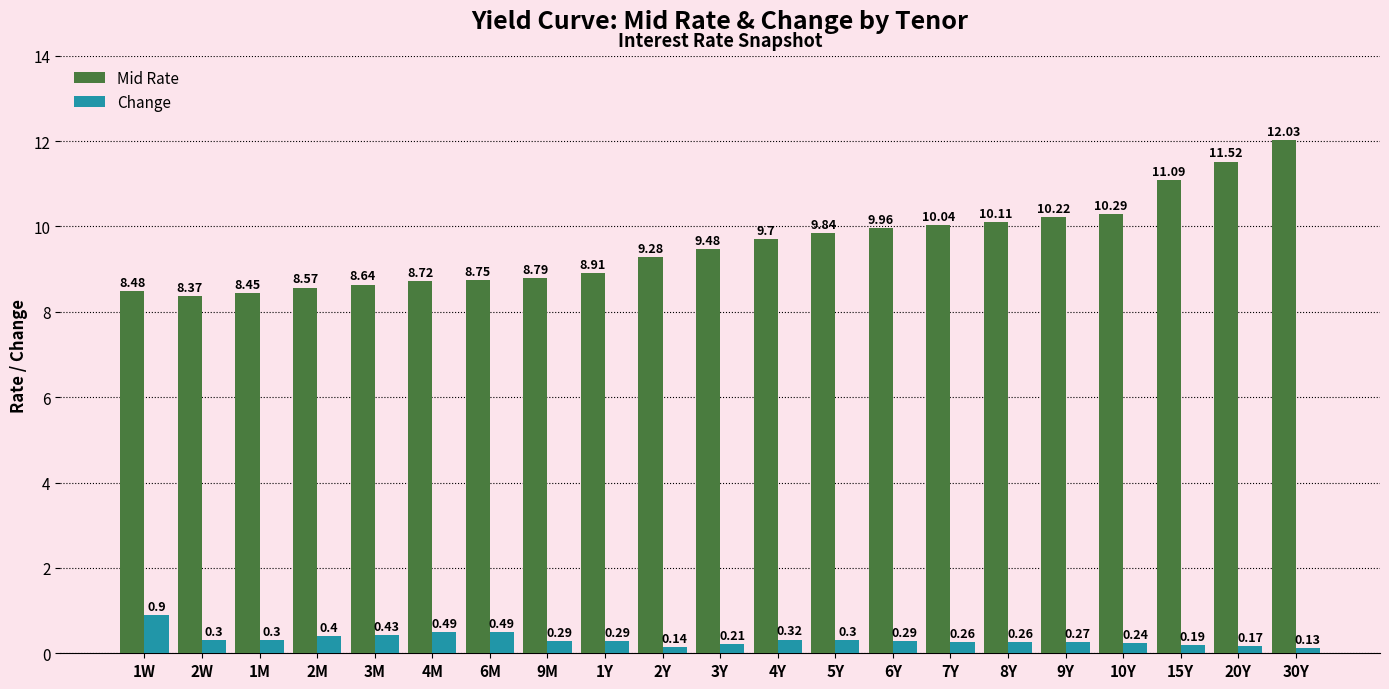

What is the label of the 14th bar from the left?

6Y